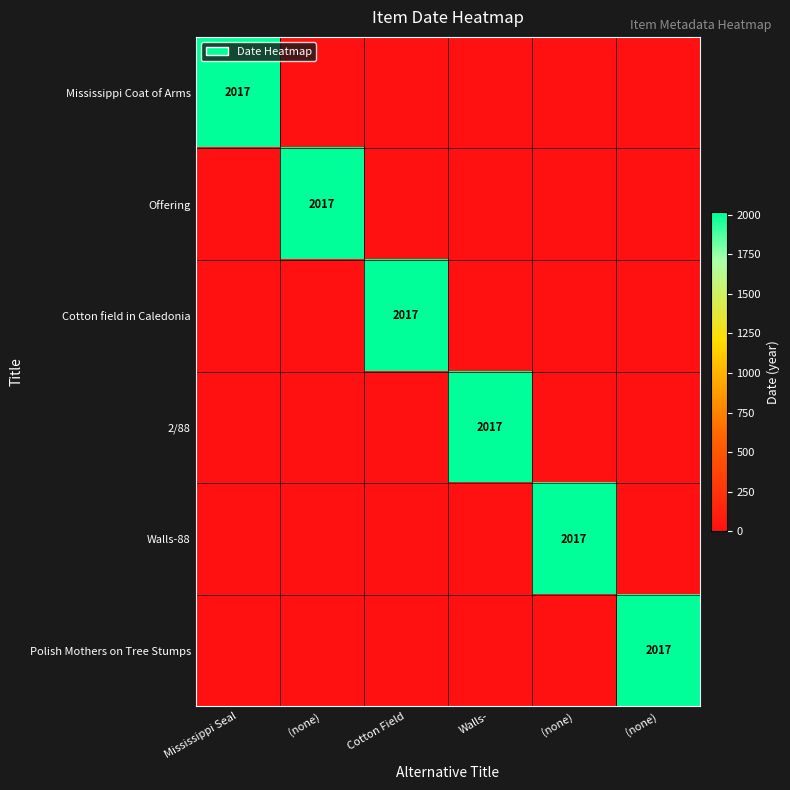

At which category does the chart reach its peak across all series?

Mississippi Seal